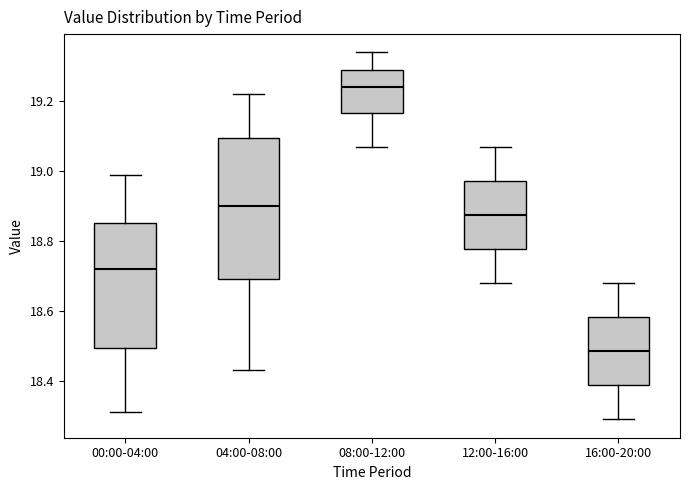

Which box is the tallest, from its lower edge to its upper edge?

04:00-08:00